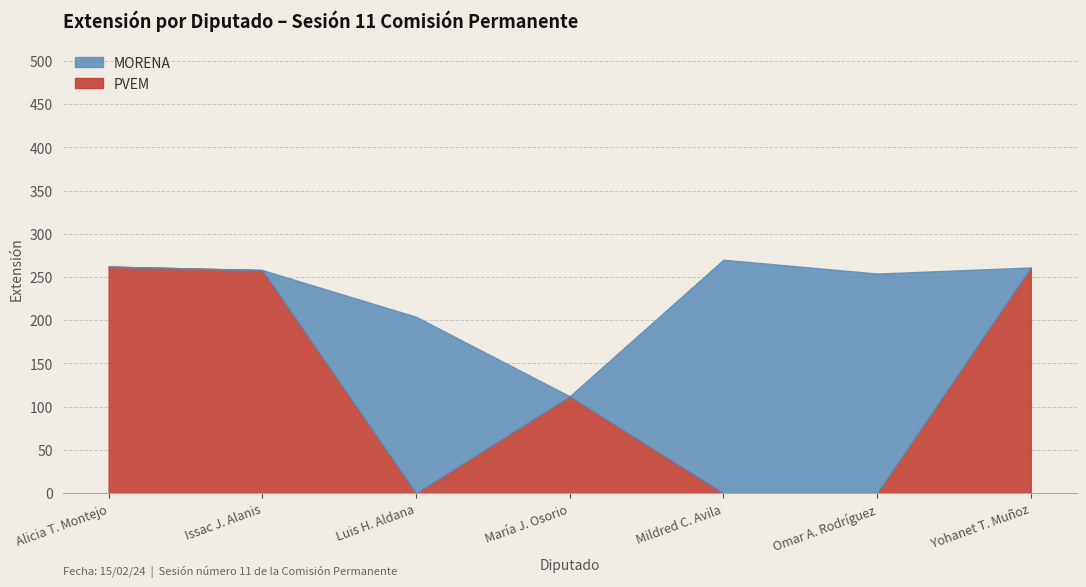

After their last crossing, which series has the higher values: PVEM or MORENA?

PVEM